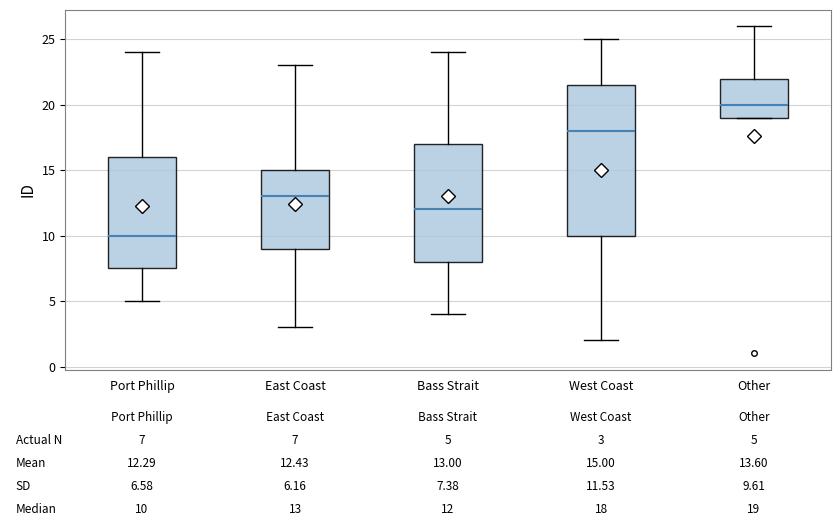

Which box is the tallest, from its lower edge to its upper edge?

West Coast